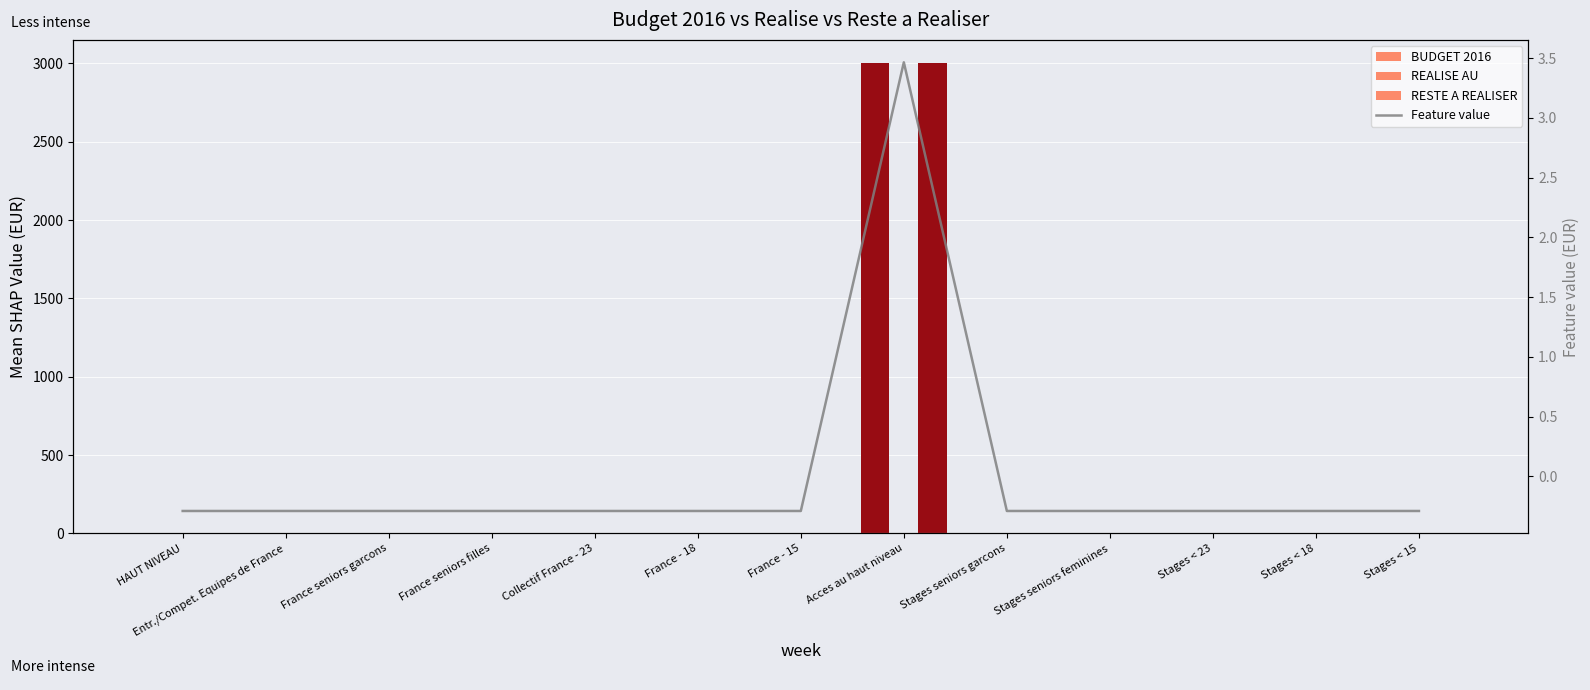

Reading right to left, extract all data points from this chart.

BUDGET 2016: 0.0	0.0	0.0	0.0	0.0	3000.0	0.0	0.0	0.0	0.0	0.0	0.0	0.0
REALISE AU: 0.0	0.0	0.0	0.0	0.0	0.0	0.0	0.0	0.0	0.0	0.0	0.0	0.0
RESTE A REALISER: 0.0	0.0	0.0	0.0	0.0	3000.0	0.0	0.0	0.0	0.0	0.0	0.0	0.0
Feature value: -0.3	-0.3	-0.3	-0.3	-0.3	3.5	-0.3	-0.3	-0.3	-0.3	-0.3	-0.3	-0.3